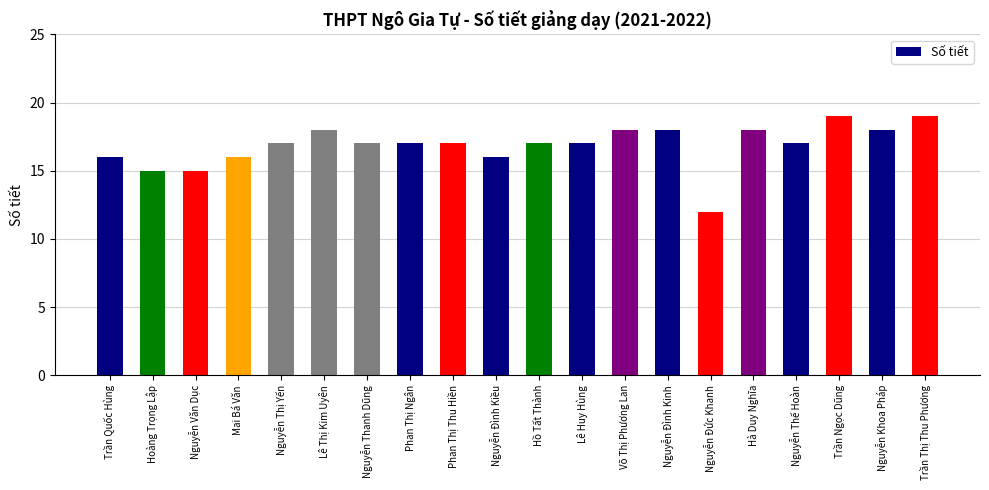

Reading left to right, what are all the values shown in this chart?

16	15	15	16	17	18	17	17	17	16	17	17	18	18	12	18	17	19	18	19